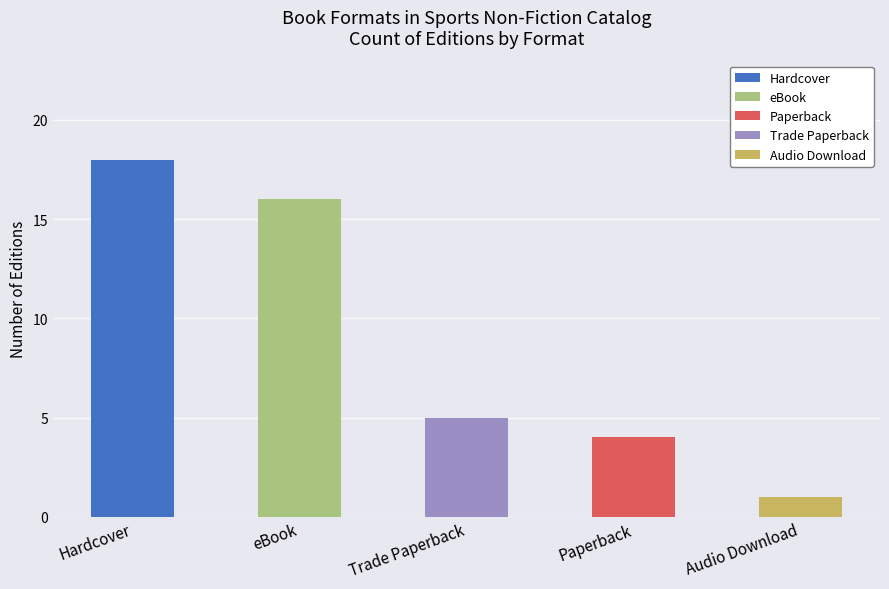

What are all the series names shown in the legend?

Hardcover, eBook, Paperback, Trade Paperback, Audio Download